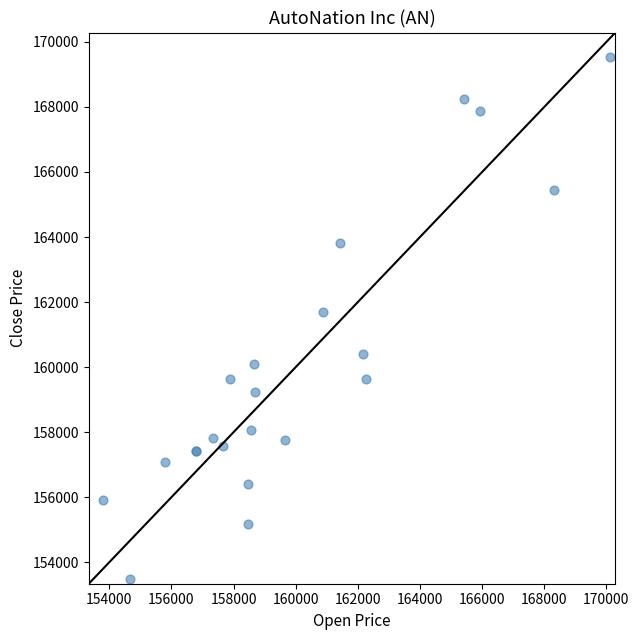

What Y value in the scatter plot is closest to 161521?

161701